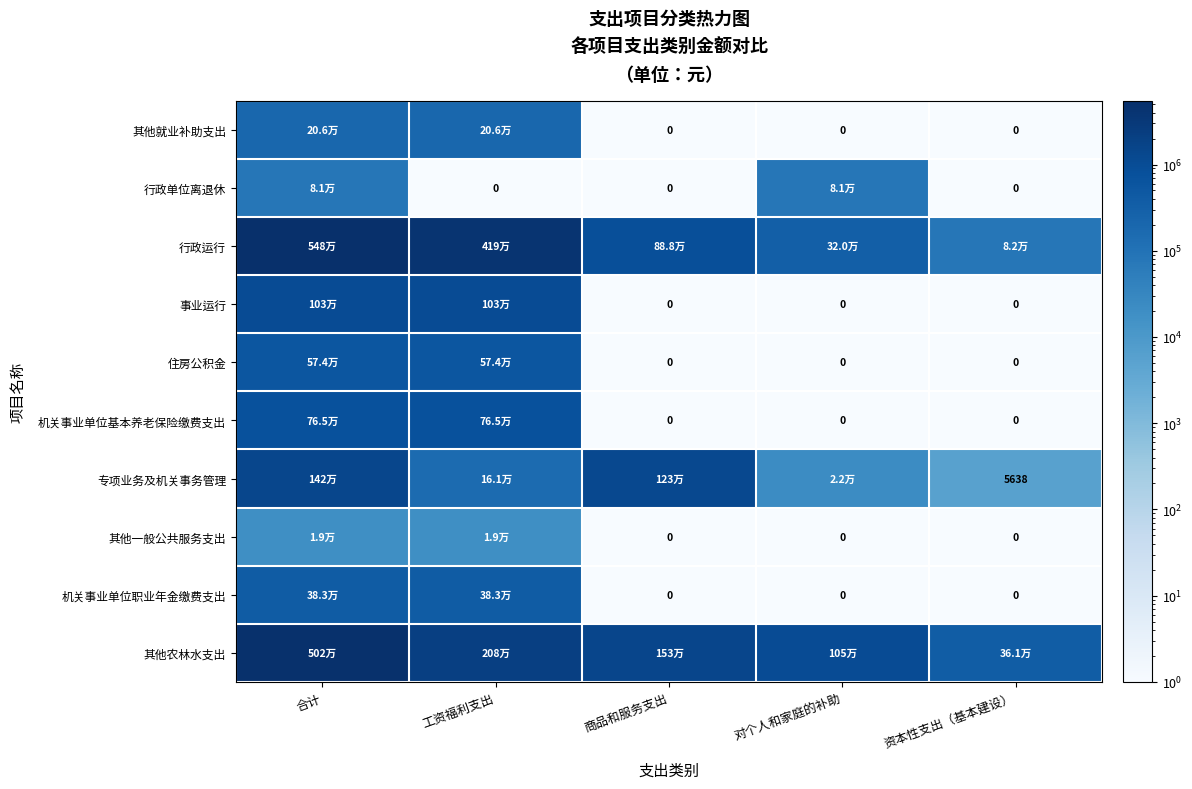

What is the difference between the second highest and minimum values in the 事业运行 series?

1031034.4